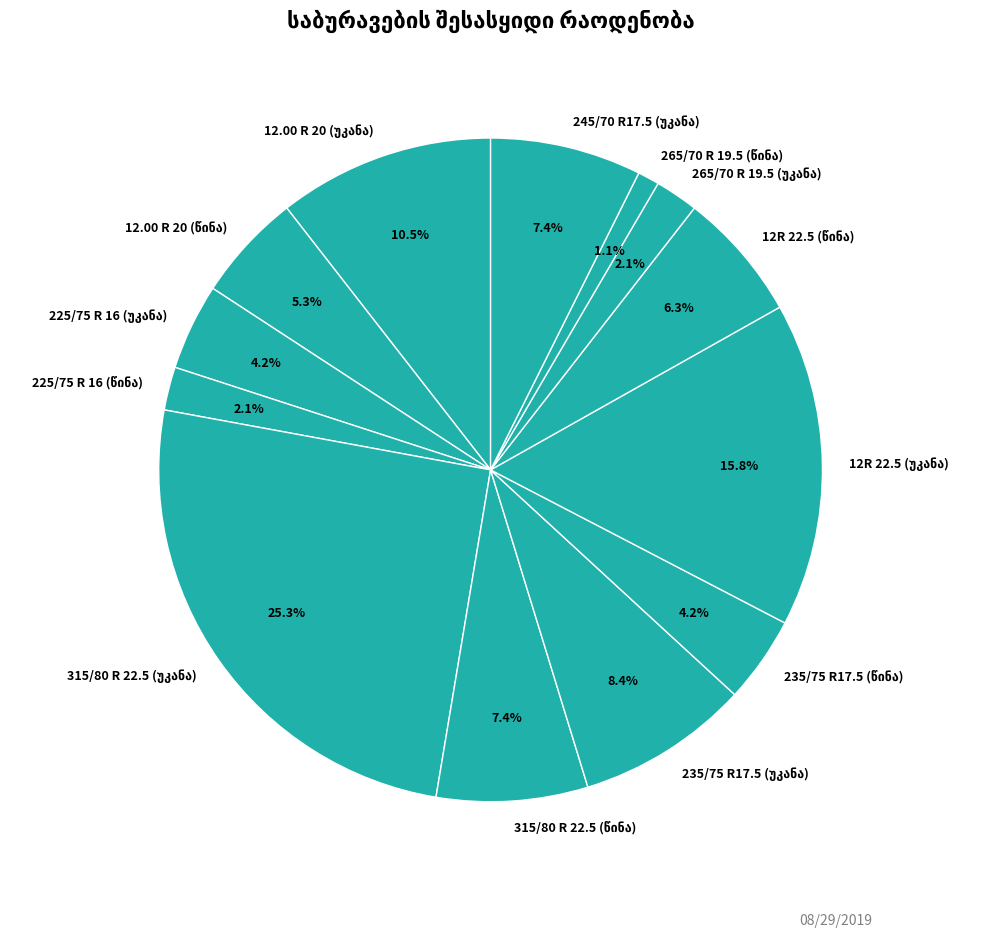

Is there any slice that represents more than half of the pie?

No